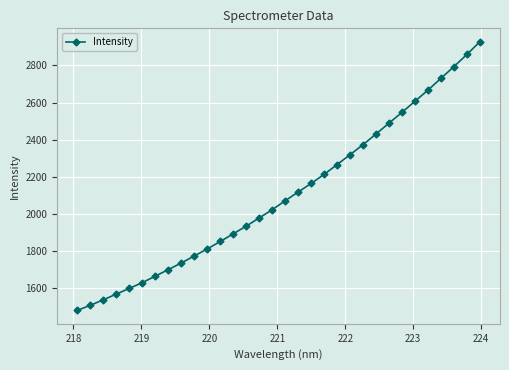

What is the value of the 16th point from the left?

2023.1